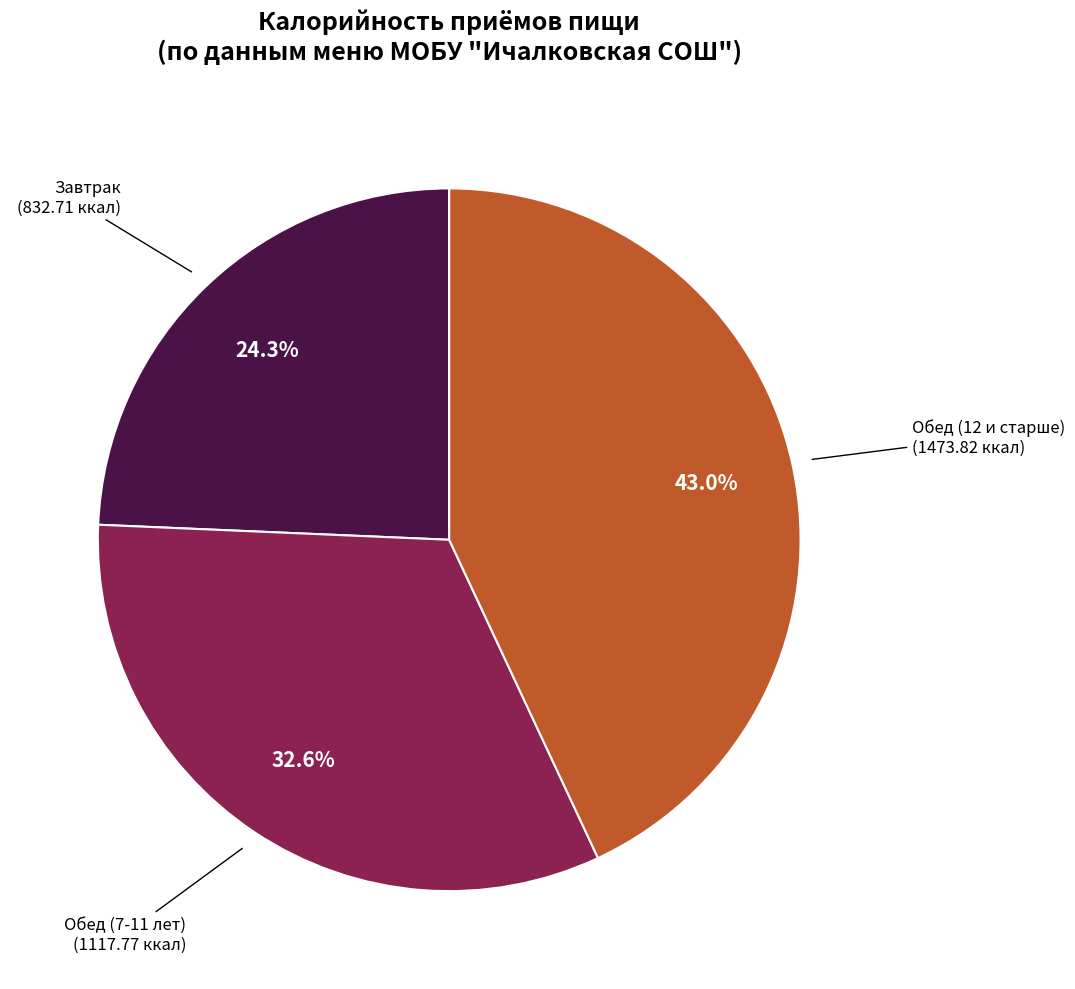

What is the smallest slice in the pie chart?

Завтрак